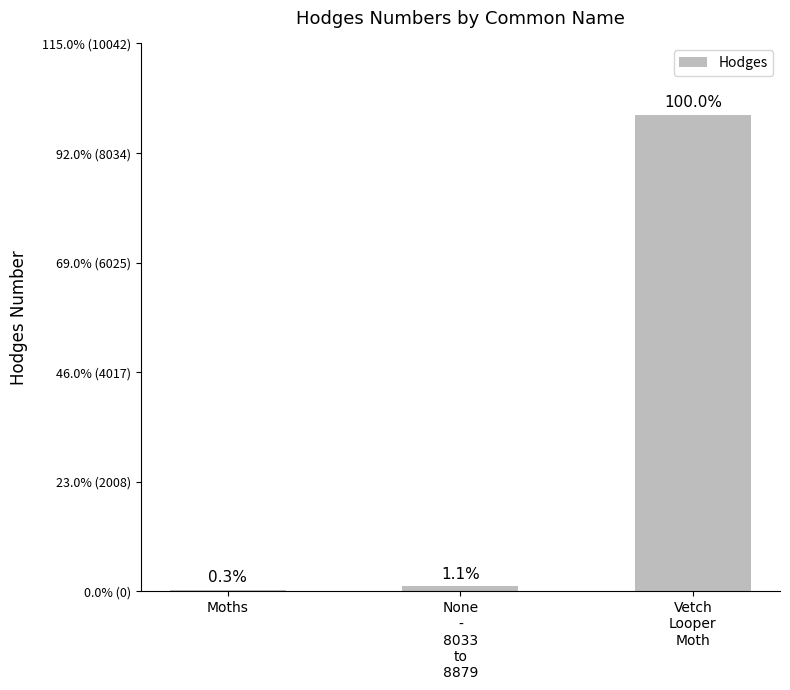

Are the bars horizontal?

No